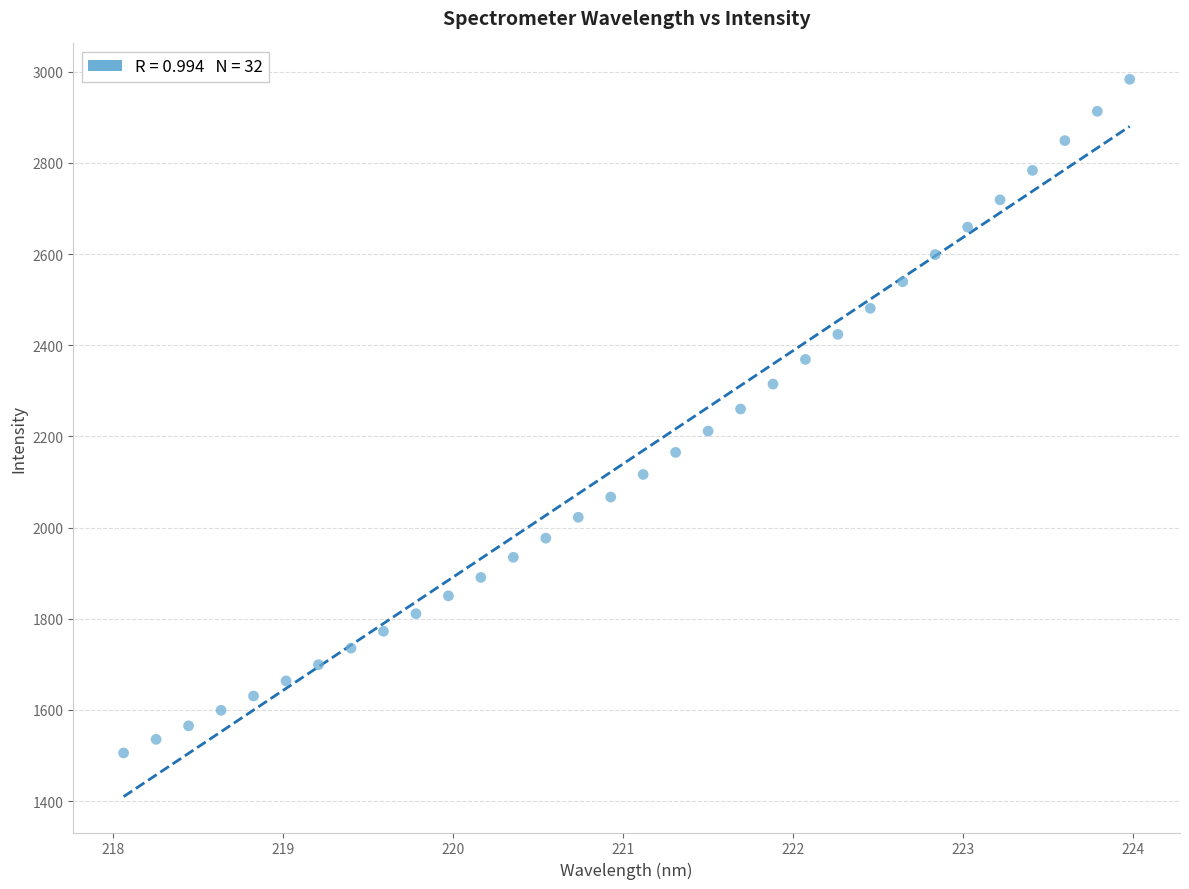

What is the range of Y values (max minus min)?

1477.9